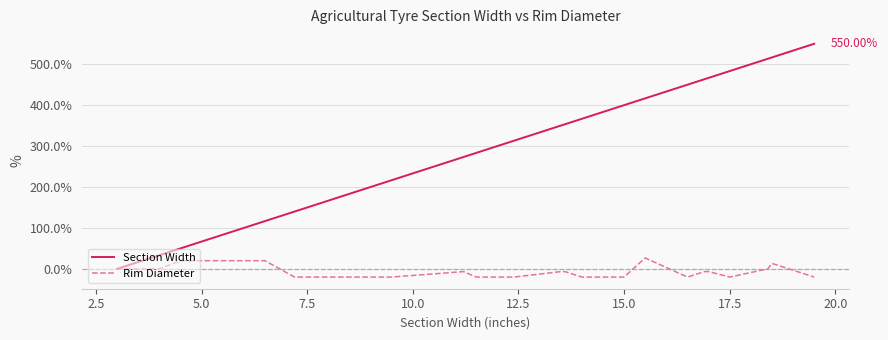

Which series has the largest range (max minus min)?

Section Width